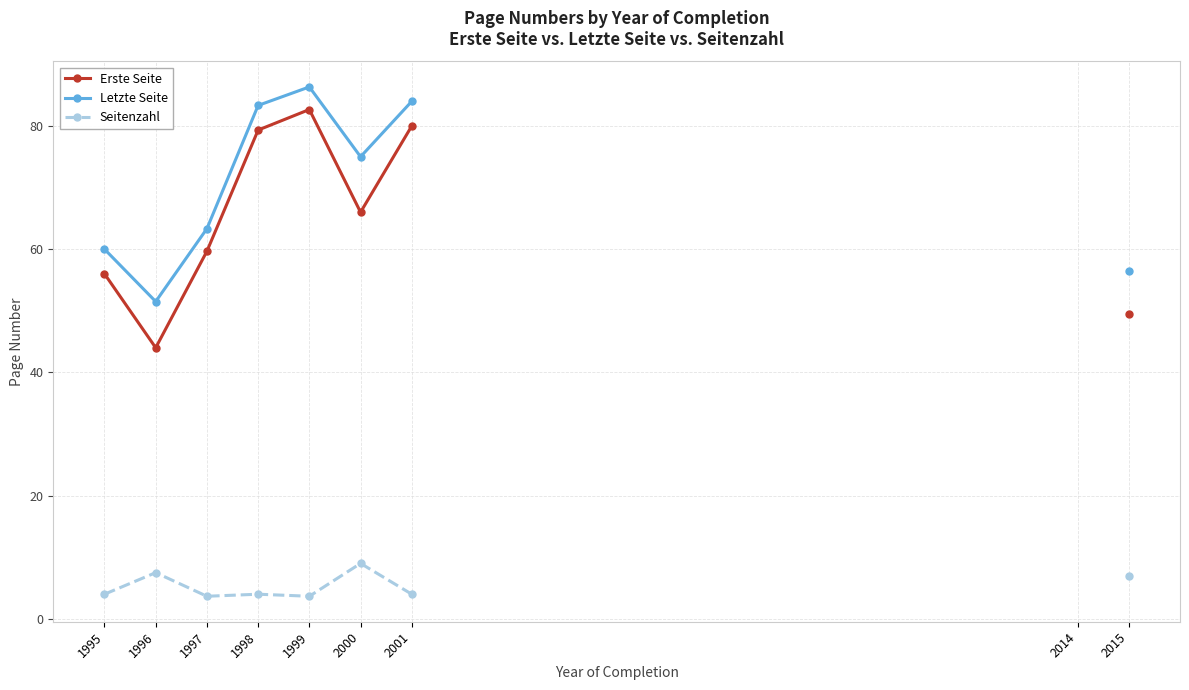

What is the spread (max minus min) of values at 2000?

66.0